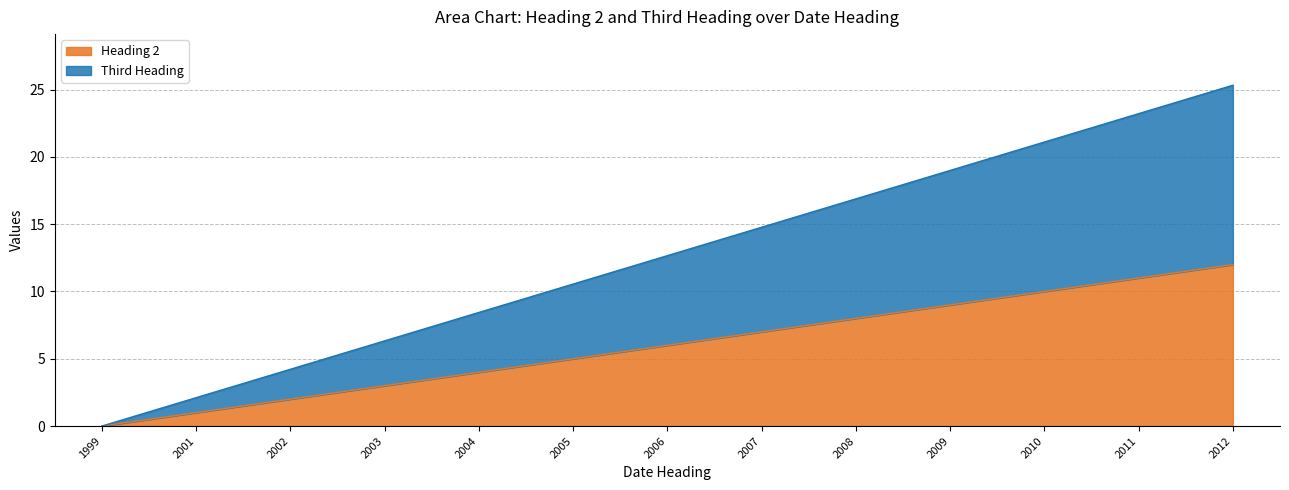

What are all the series names shown in the legend?

Heading 2, Third Heading